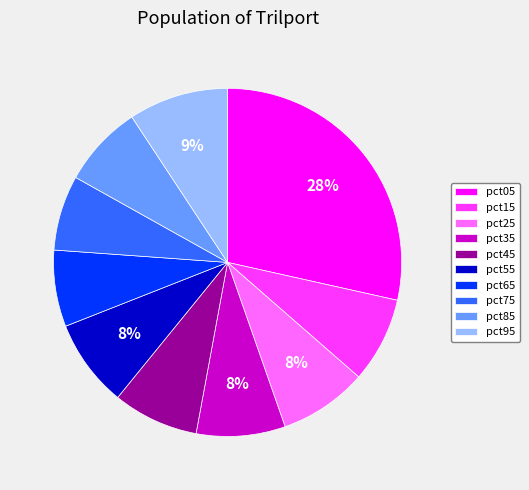

What is the largest slice in the pie chart?

pct05